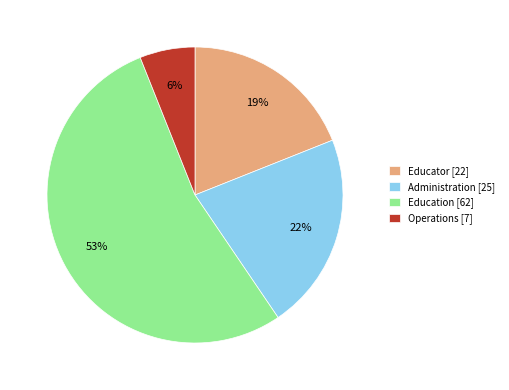

Is Operations the majority of the pie?

No